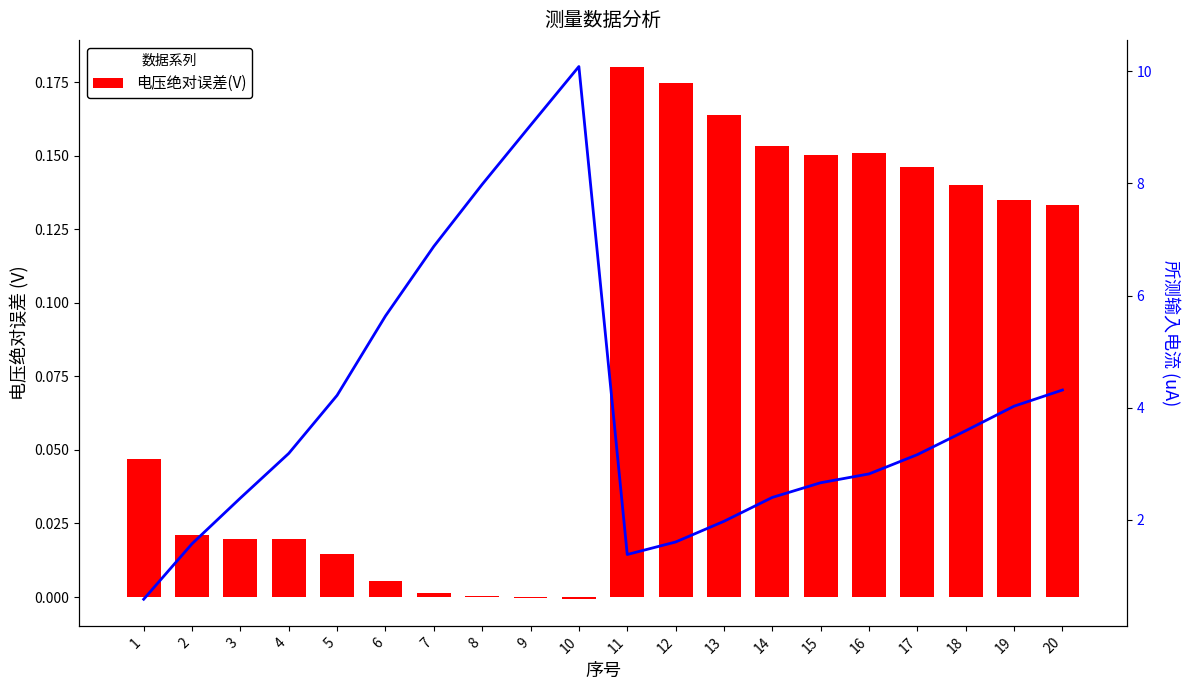

Rank the series by their average value, from lowest to highest.

电压绝对误差(V), 所测输入电流(uA)